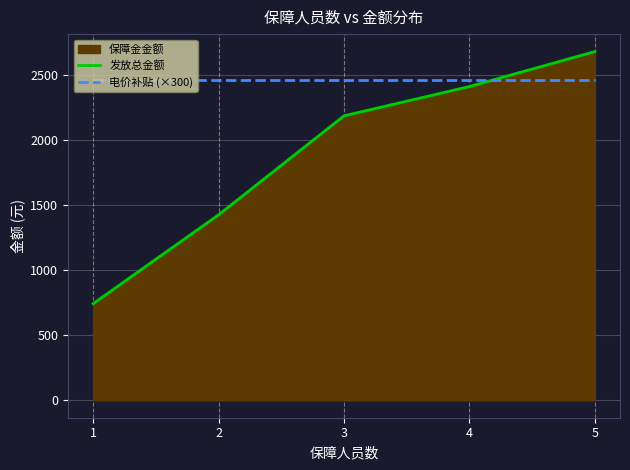

Between 5 and 1, which is larger?

5